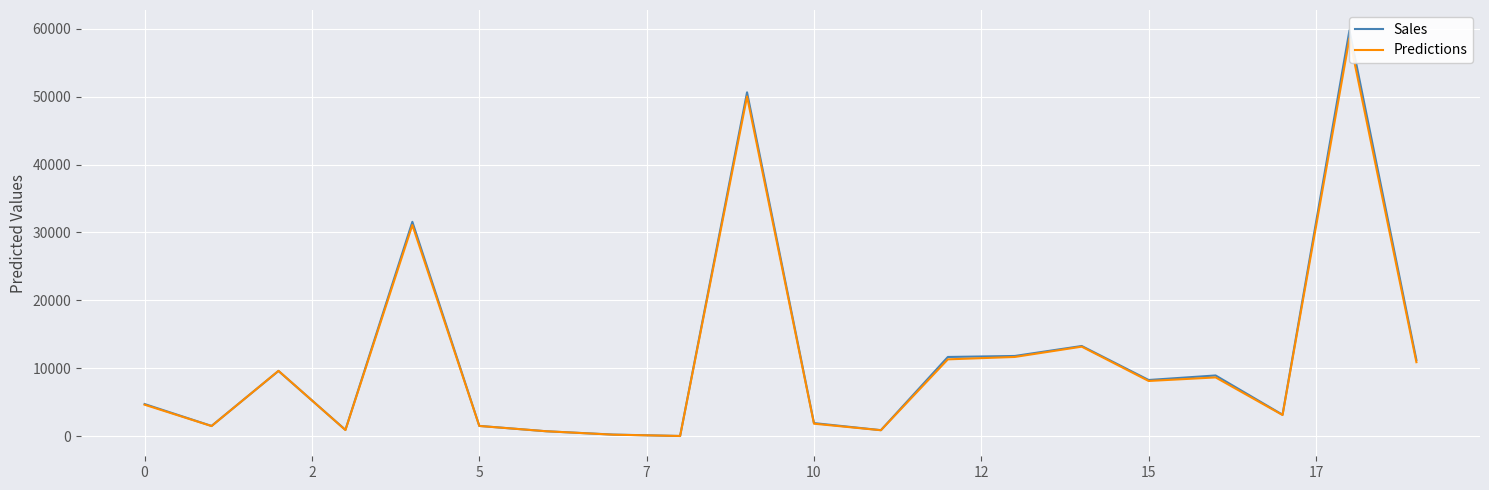

What is the value of the Predictions point at the 19th from the left?

58613.5